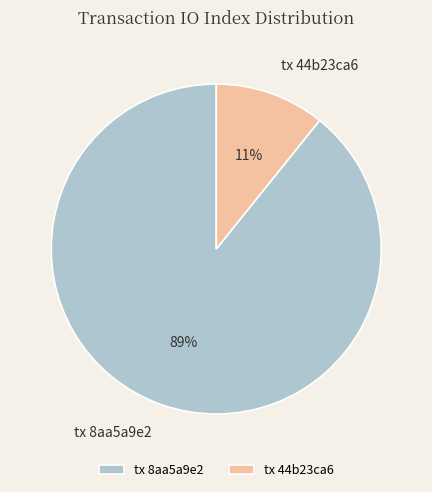

To the nearest percent, what is the difference between the largest and smallest slice percentages?

78%